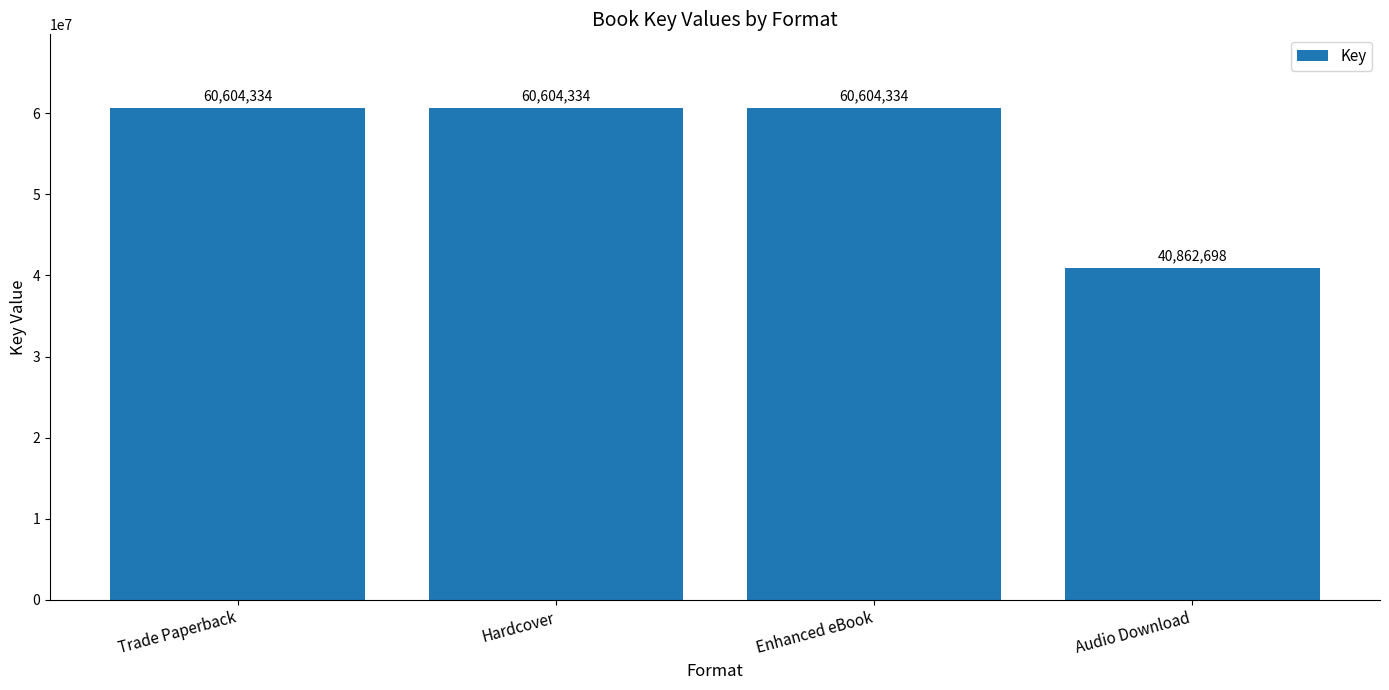

What position from the right is Enhanced eBook?

2